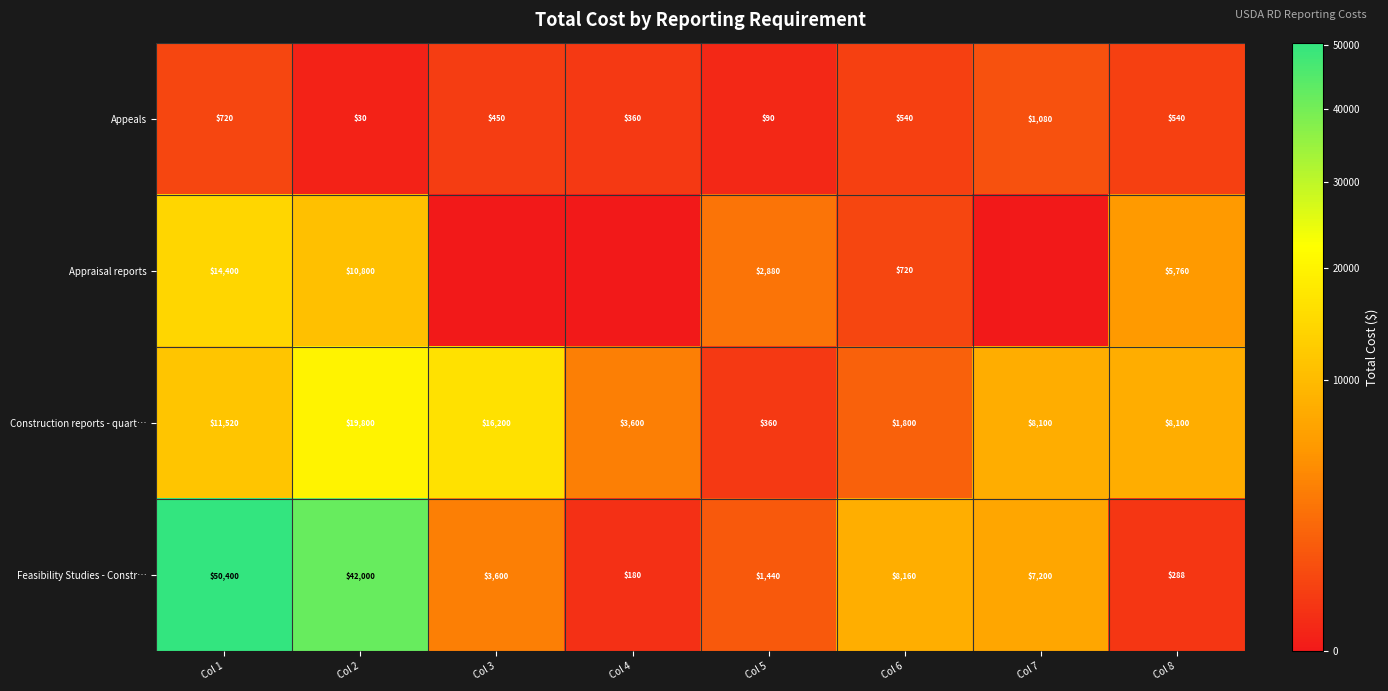

What is the difference between the second highest and second lowest values in the Appeals series?

630